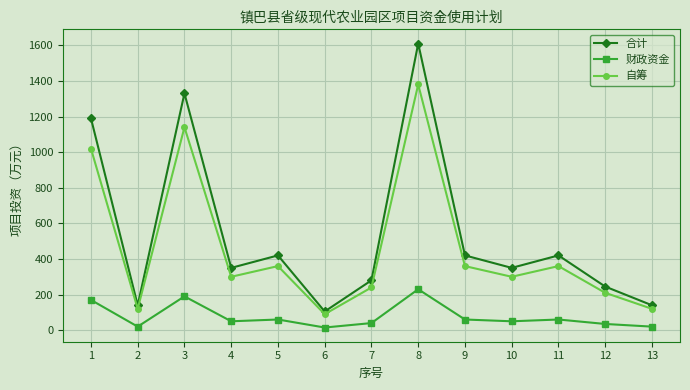

At which category does 财政资金 reach its first local valley?

2